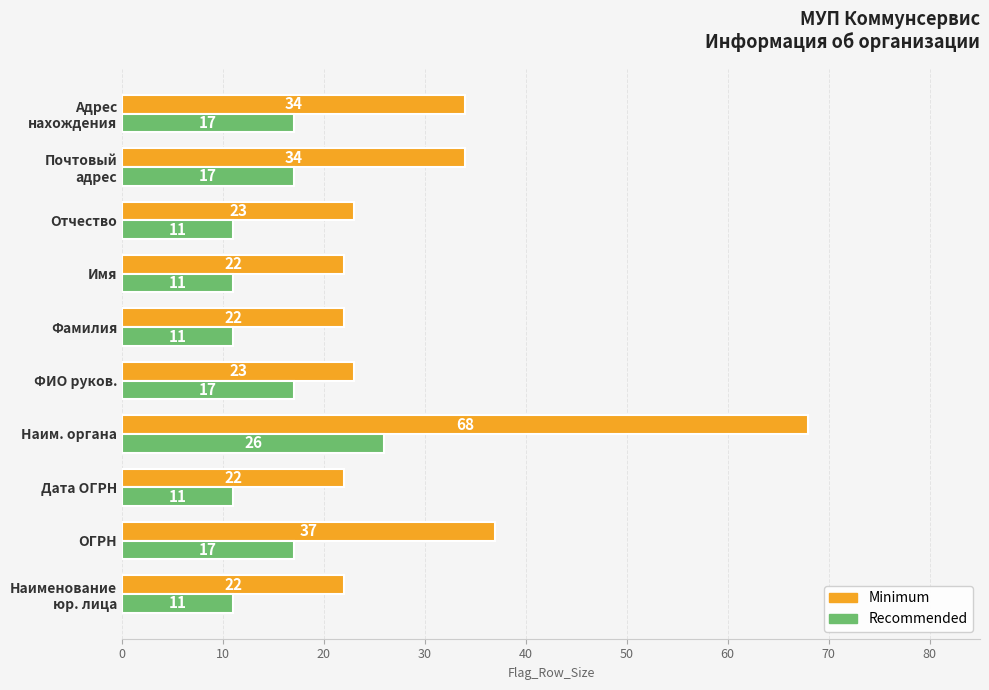

What is the average value of the Recommended series?

15